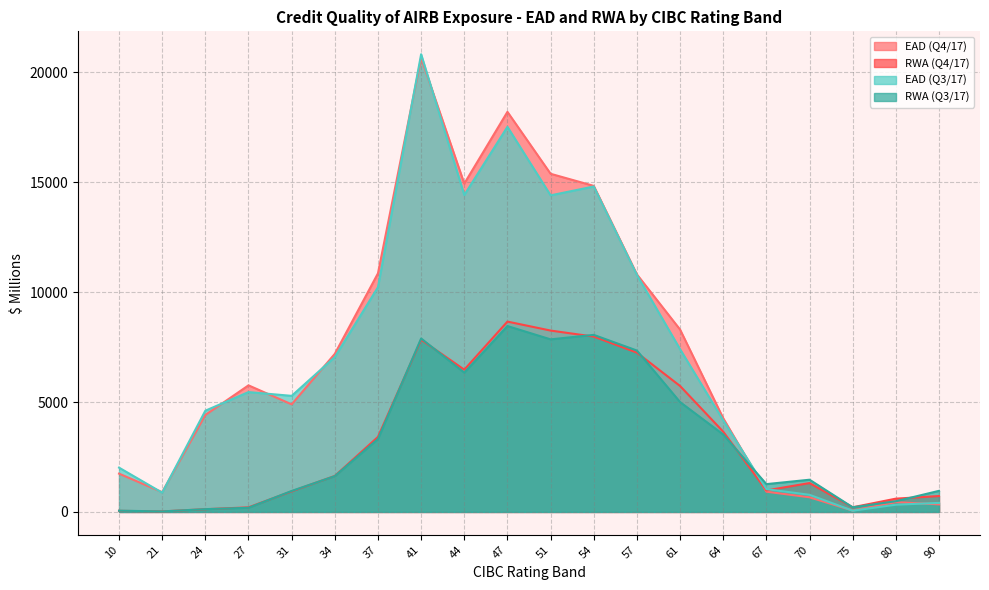

After their last crossing, which series has the higher values: RWA (Q4/17) or EAD (Q4/17)?

RWA (Q4/17)